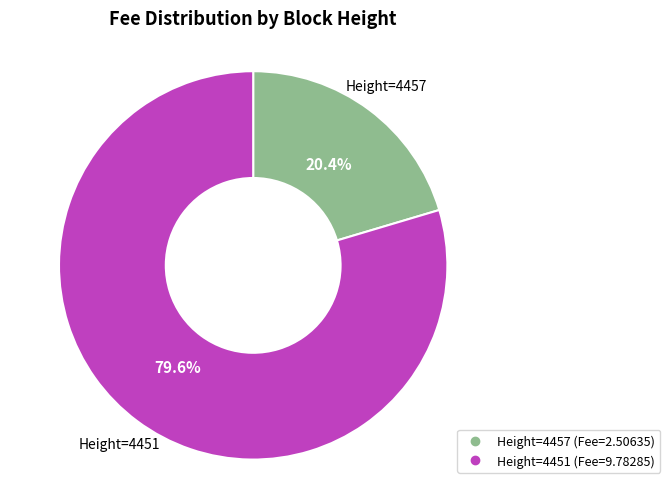

Is there any slice that represents more than half of the pie?

Yes